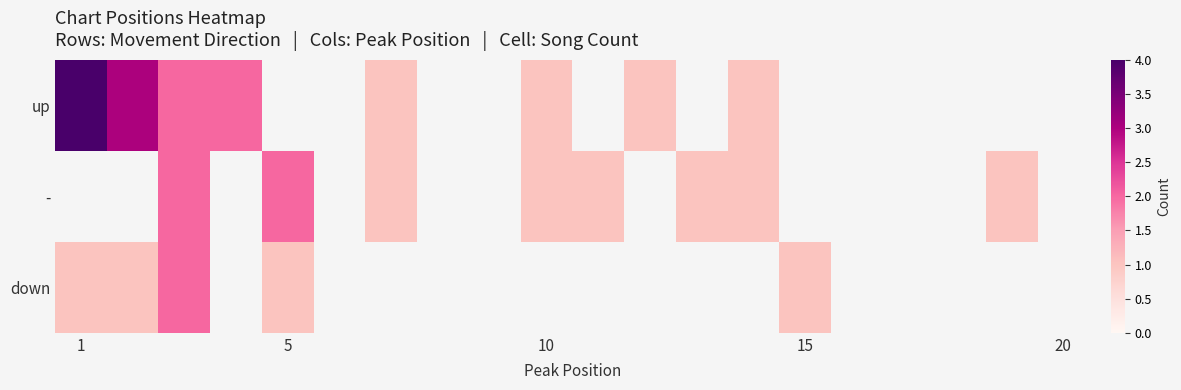

Is it true that down equals 0.5 at 5?

False